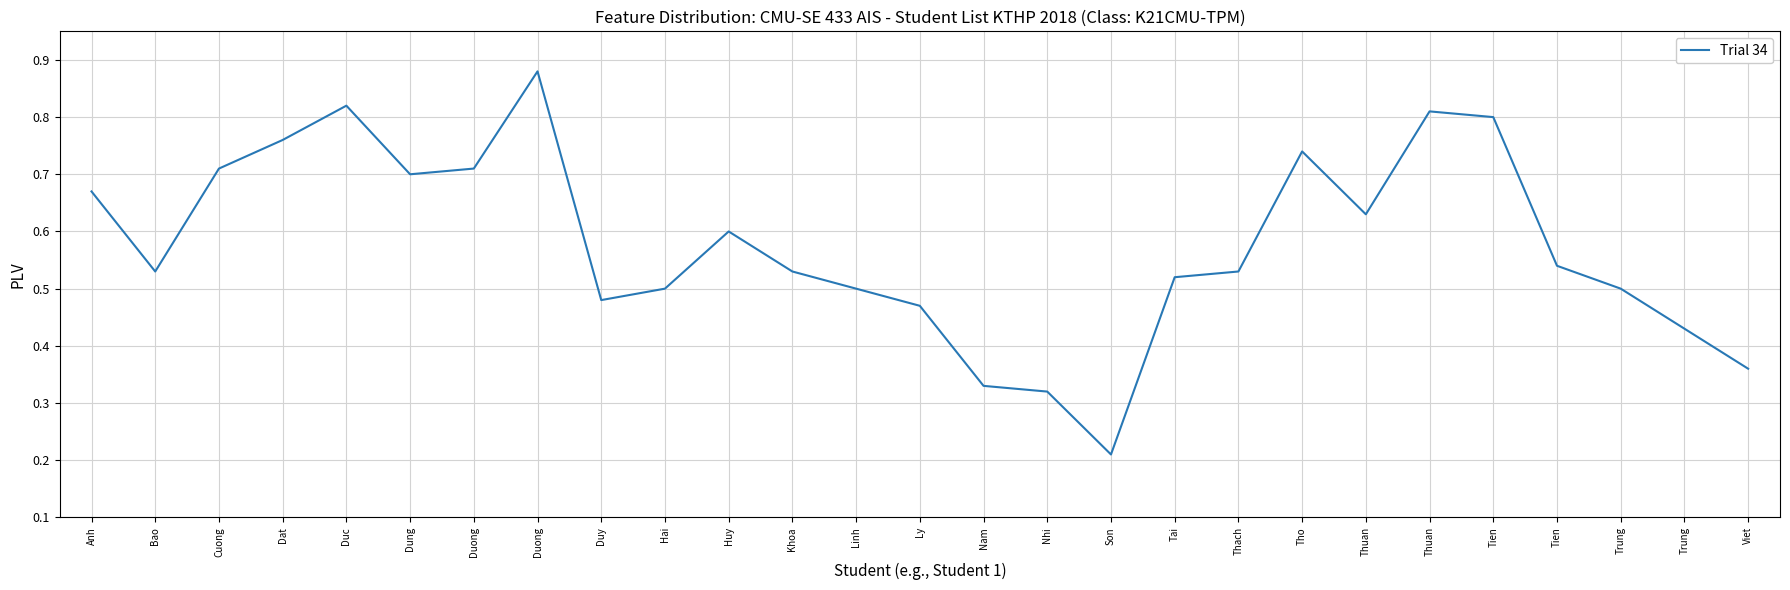

Is this an area chart (filled region under the line)?

No